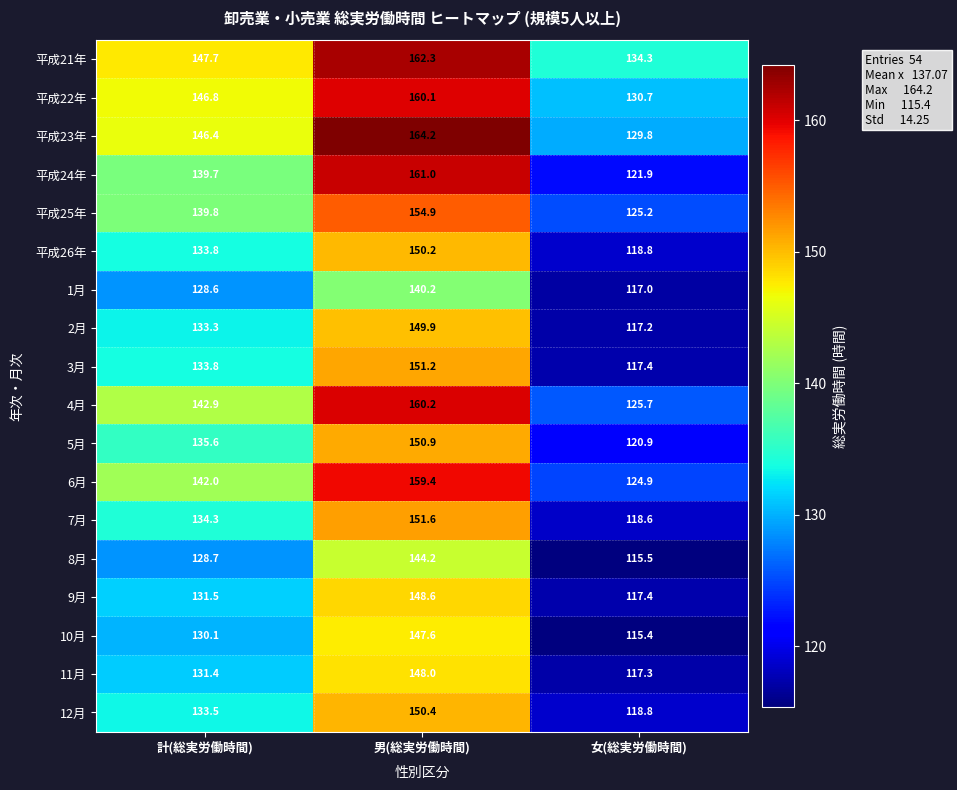

At 男(総実労働時間), list the series in order from largest to smallest.

平成23年, 平成21年, 平成24年, 4月, 平成22年, 6月, 平成25年, 7月, 3月, 5月, 12月, 平成26年, 2月, 9月, 11月, 10月, 8月, 1月